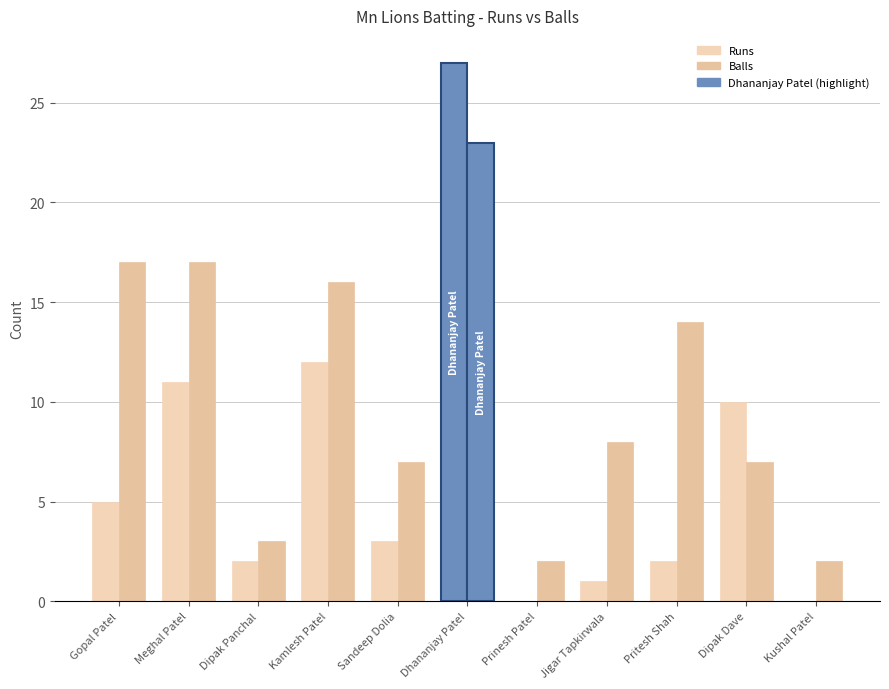

What is the maximum value for Runs?

27